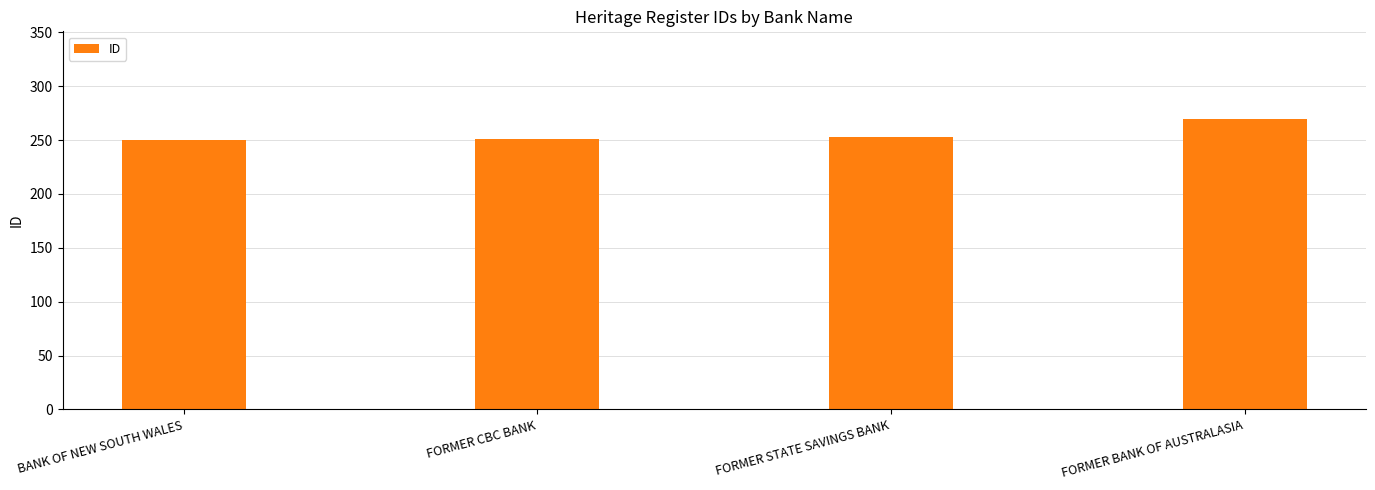

What is the greatest value displayed?

270